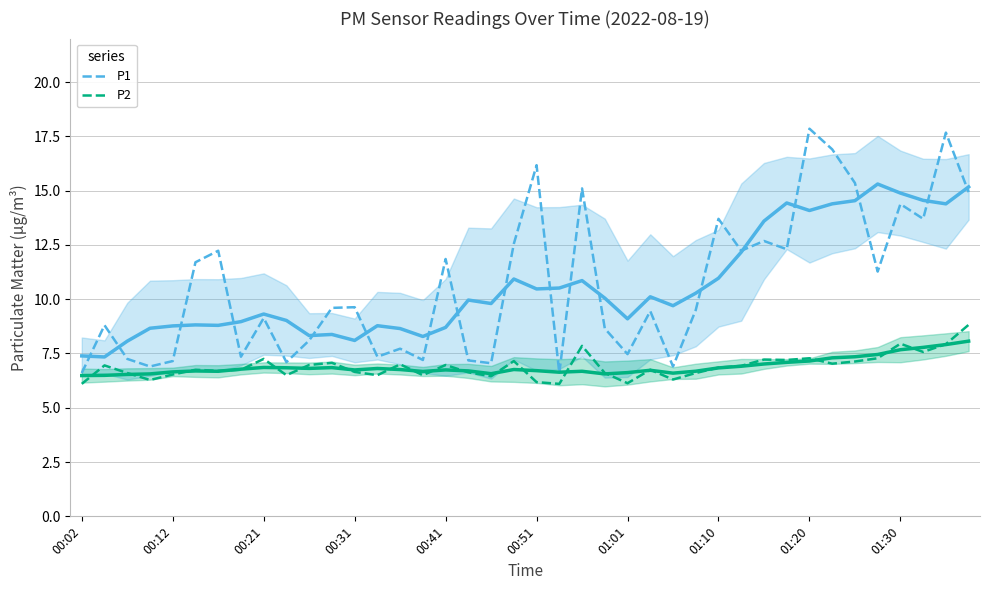

What position from the left is 35?

36